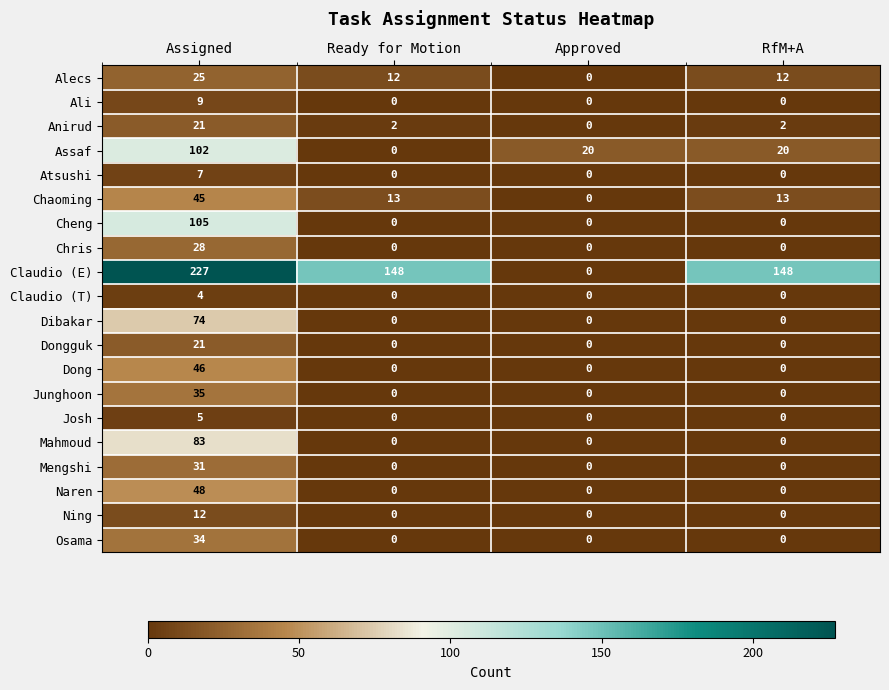

Which category has the highest value across all series?

Assigned